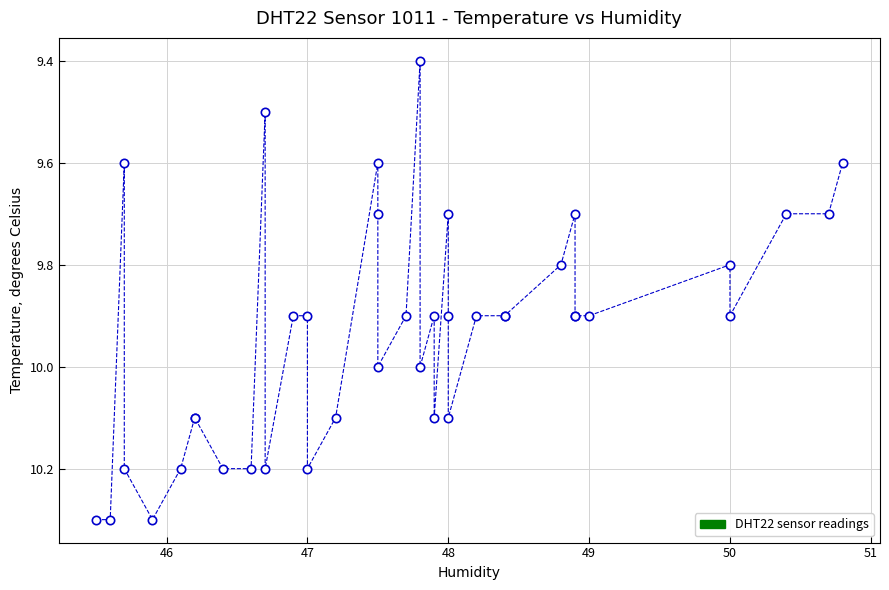

What Y value in the scatter plot is closest to 9?

9.4